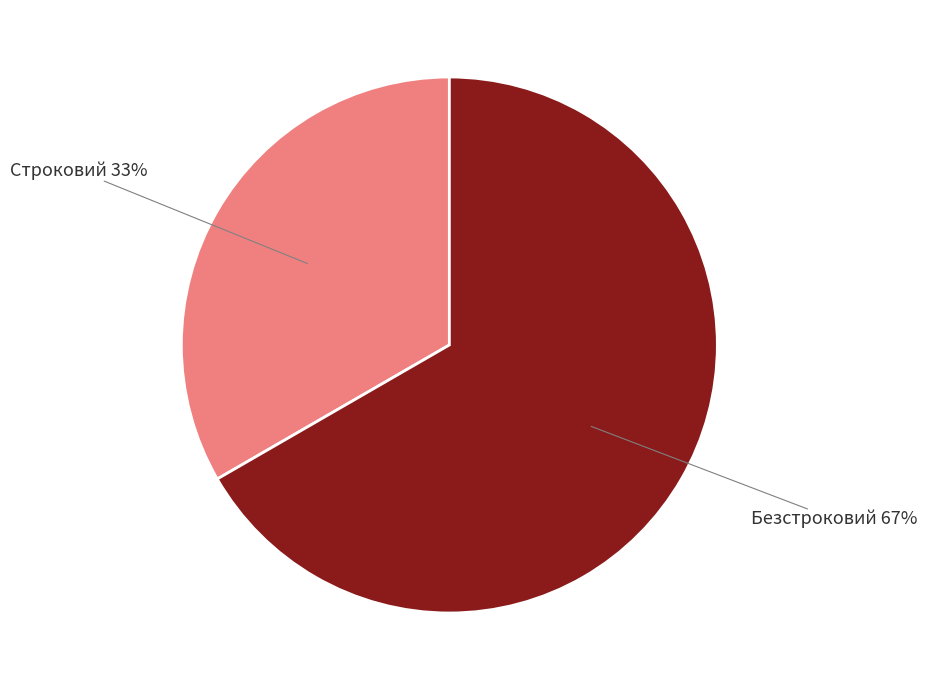

To the nearest percent, what is the average slice percentage?

50%